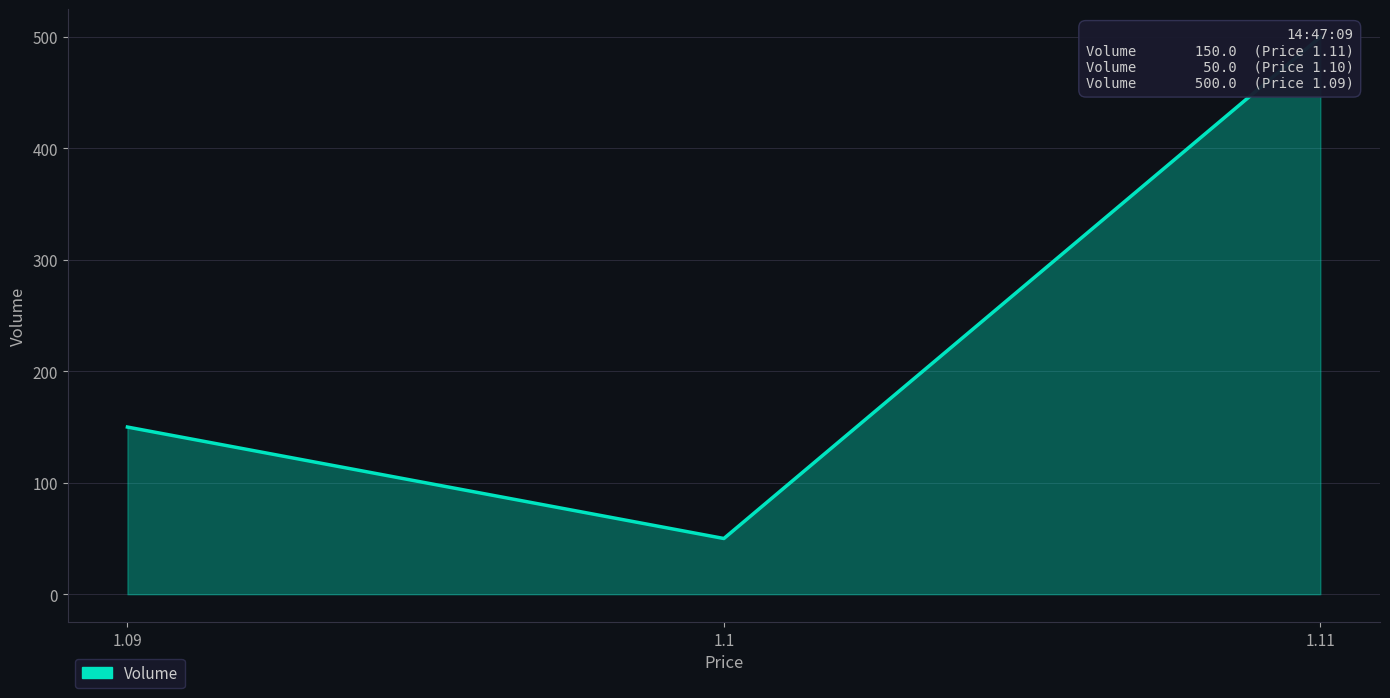

What is the label of the 1st point from the right?

1.11